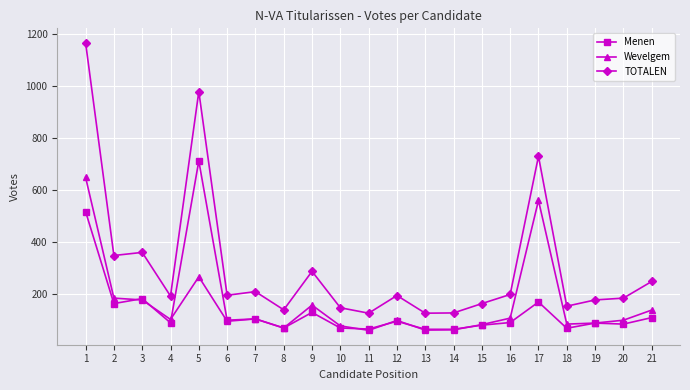

What is the maximum value shown in the chart?

1168